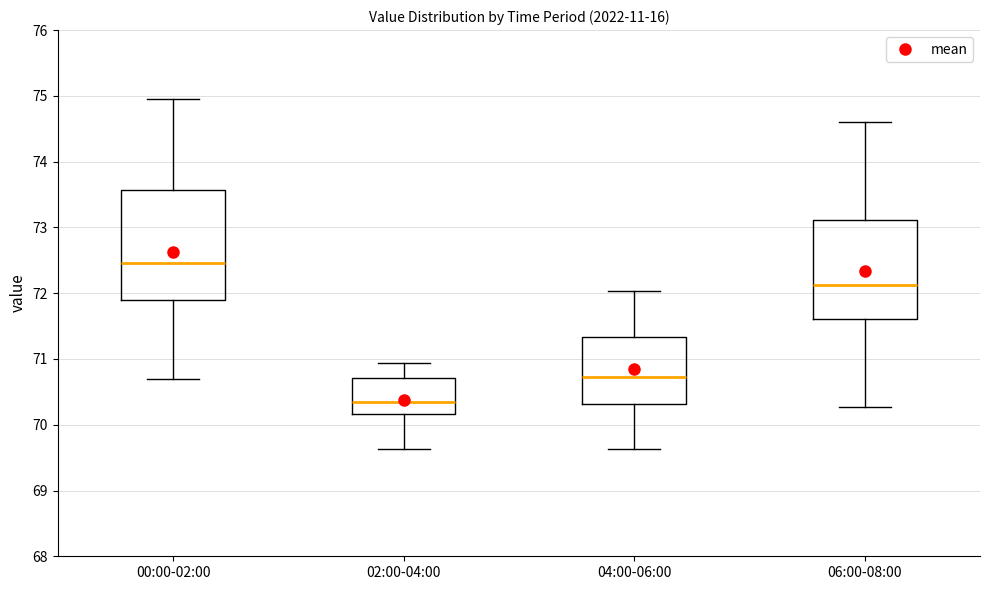

Which box has the lowest median line?

02:00-04:00